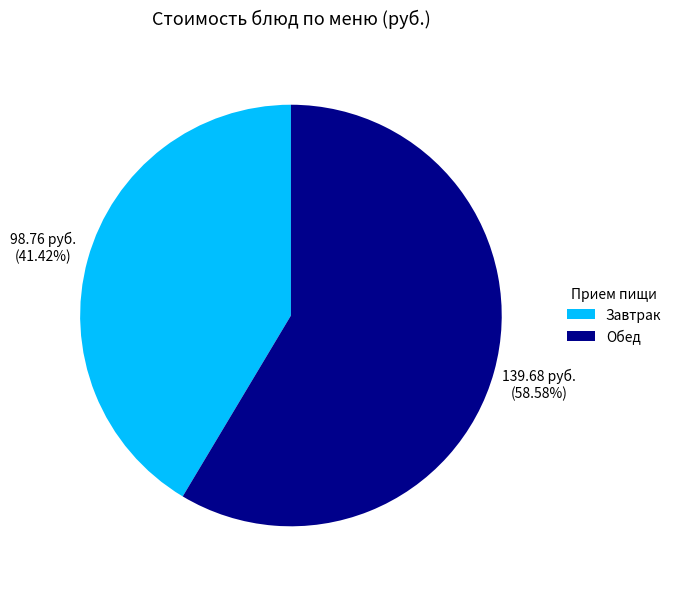

Which category accounts for the majority?

Обед